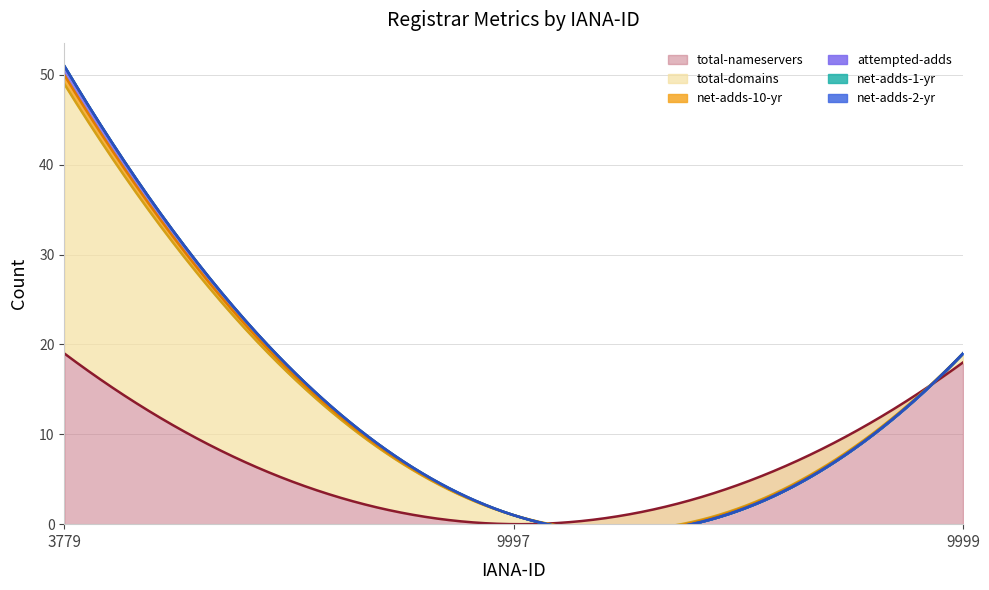

Which series has the largest range (max minus min)?

total-domains